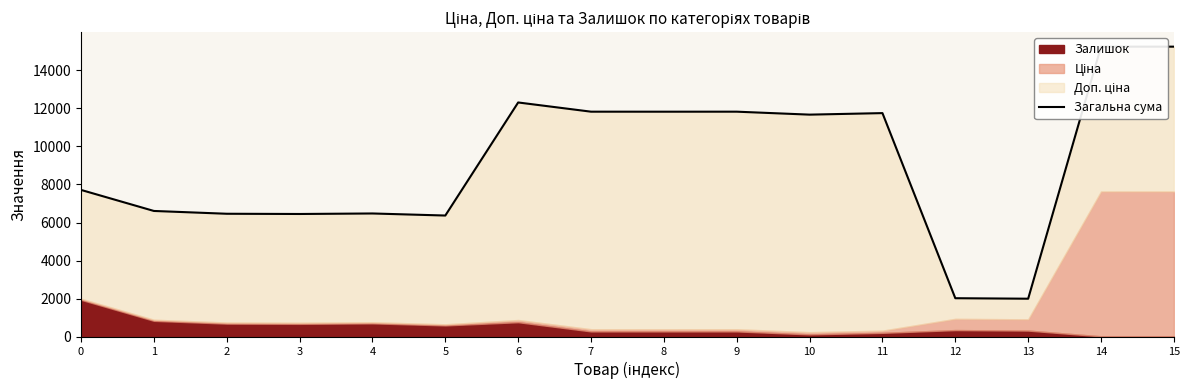

Which label corresponds to the largest value in the chart?

14